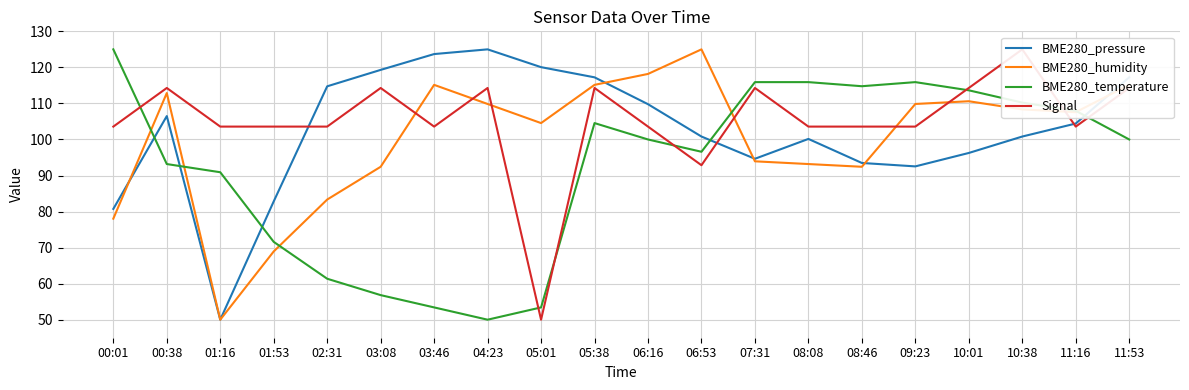

How many lines are shown in the chart?

4